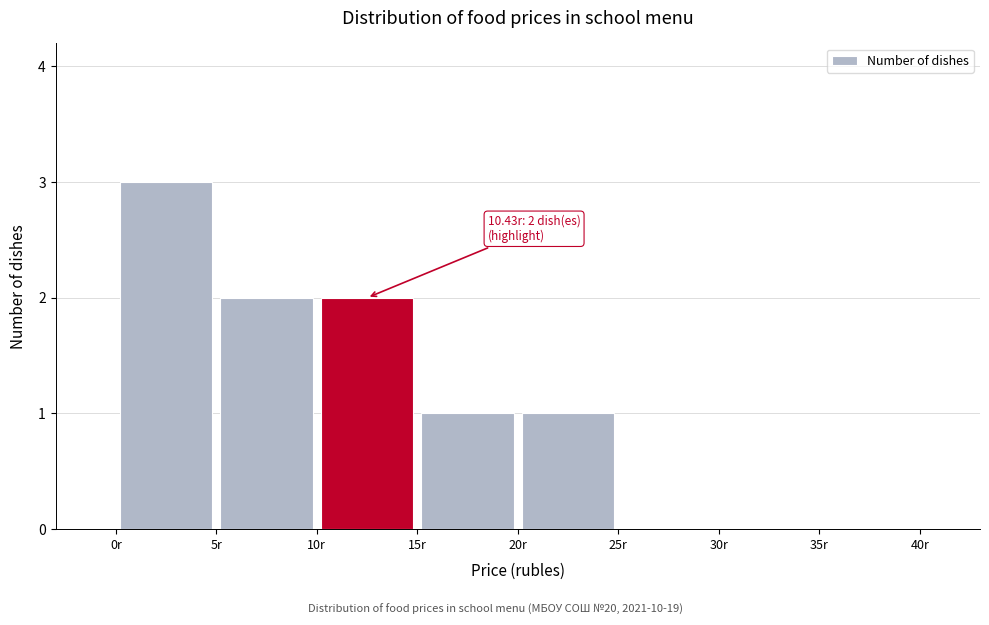

Over which range of the x-axis is the bar tallest?

0 to 5